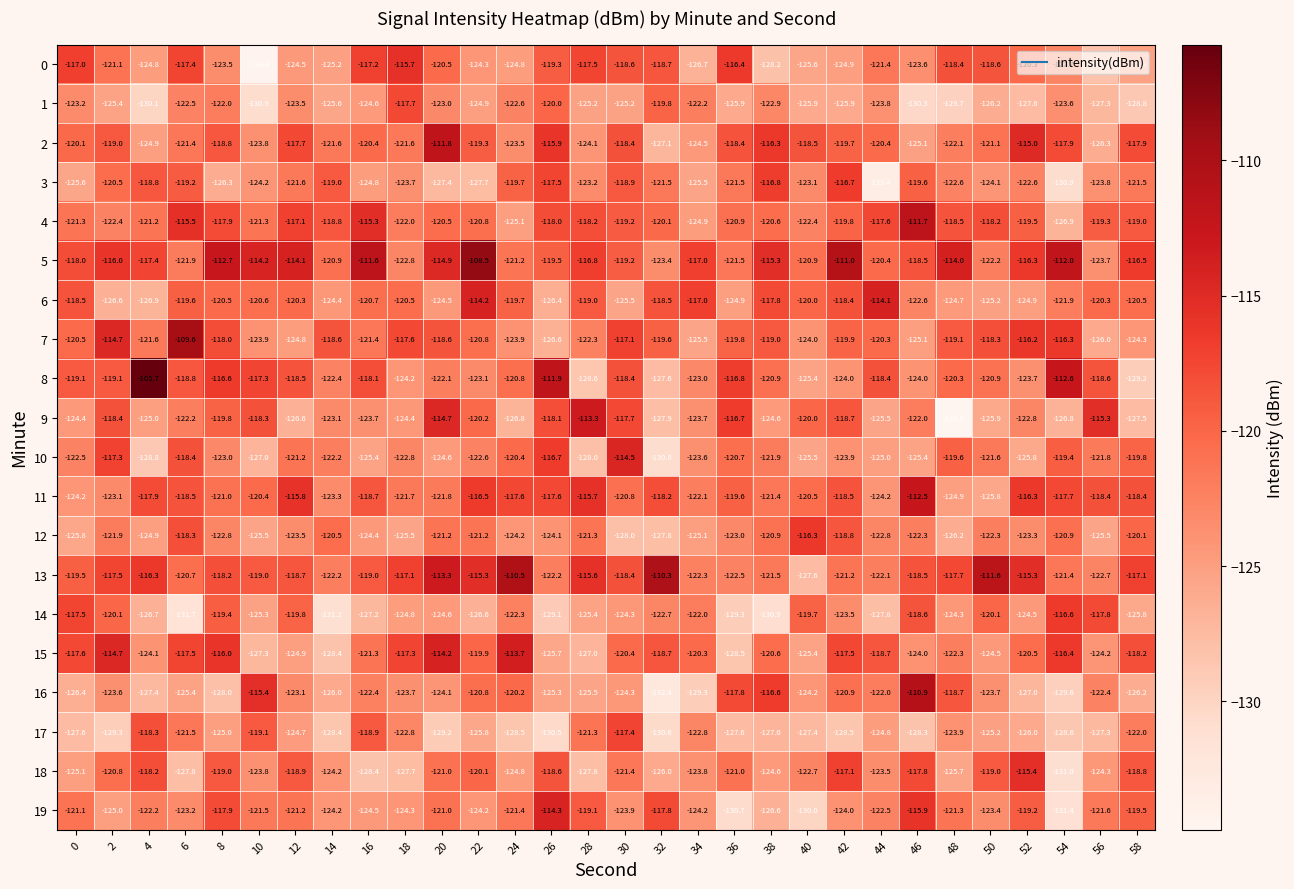

List the series in order of their peak value, highest first.

8, 5, 7, 13, 16, 4, 2, 11, 9, 15, 6, 19, 10, 18, 0, 12, 14, 3, 17, 1